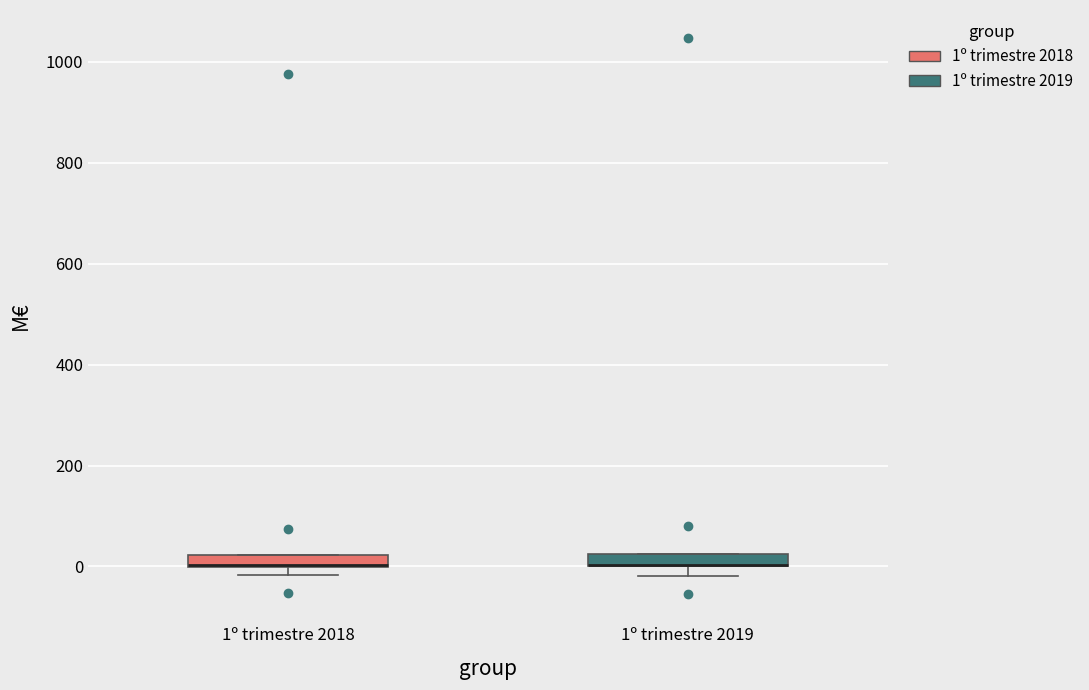

Where is the upper edge of the box for 1º trimestre 2018 on the y-axis? The values are not printed on the chart, so give them approximately, as read against the axis.

20